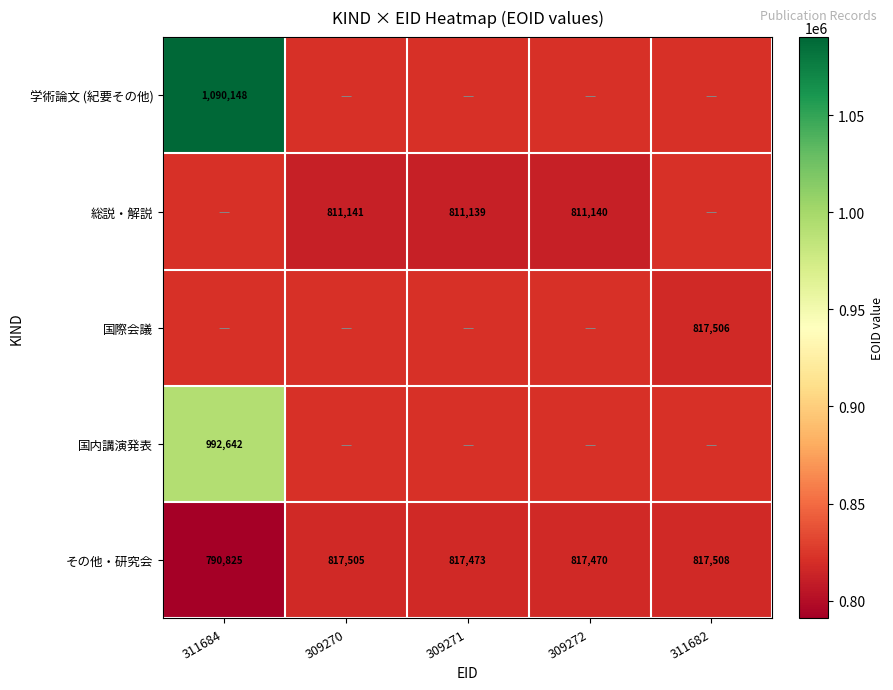

Where is その他・研究会 nearest to the value 804166?

309272